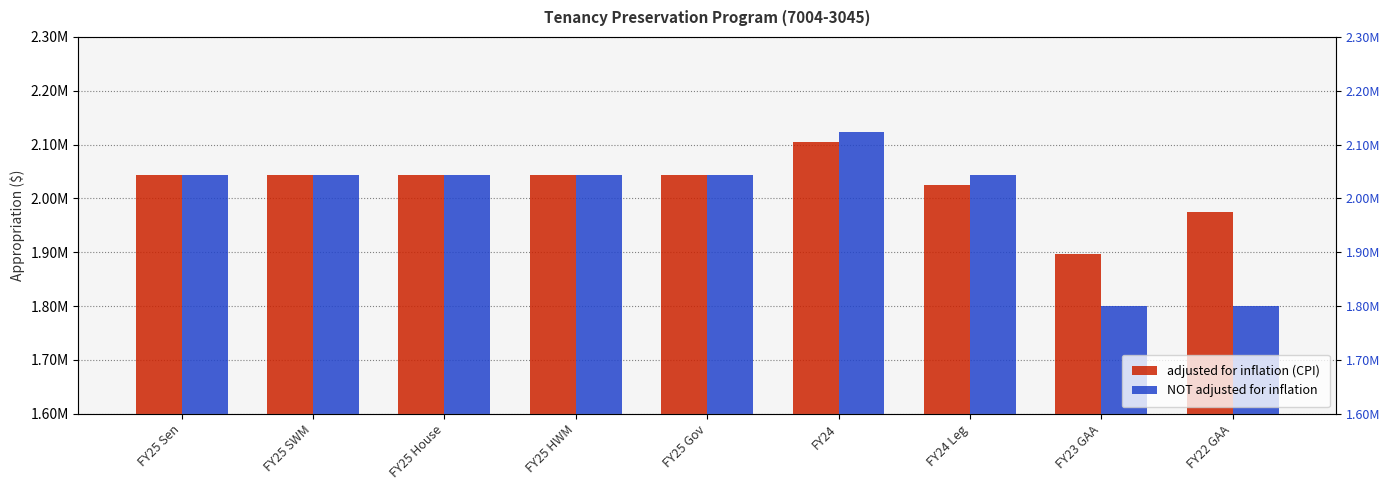

What is the approximate value of adjusted for inflation (CPI) at FY25 Sen, to the nearest 100?

2042800